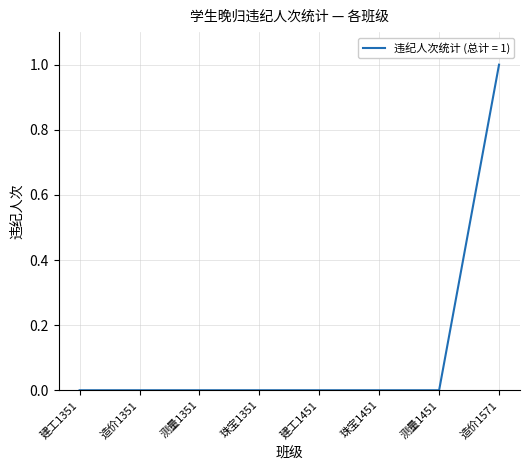

How many lines are shown in the chart?

1